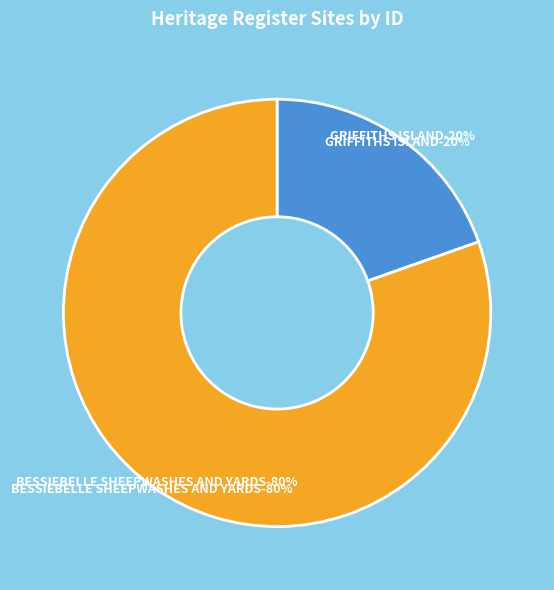

Is there any slice that represents more than half of the pie?

Yes